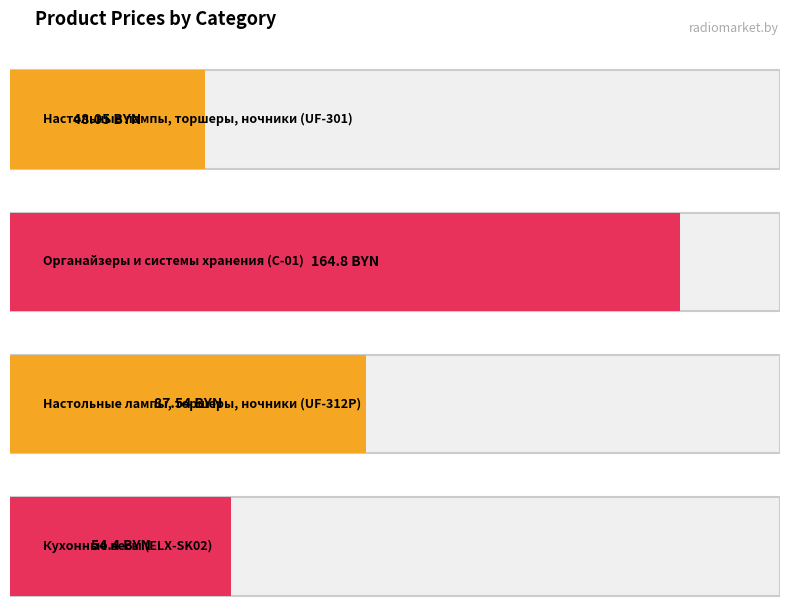

What is the sum of the values at Органайзеры и
системы хранения
(С-01) and Настольные лампы,
торшеры, ночники
(UF-301)?

212.9